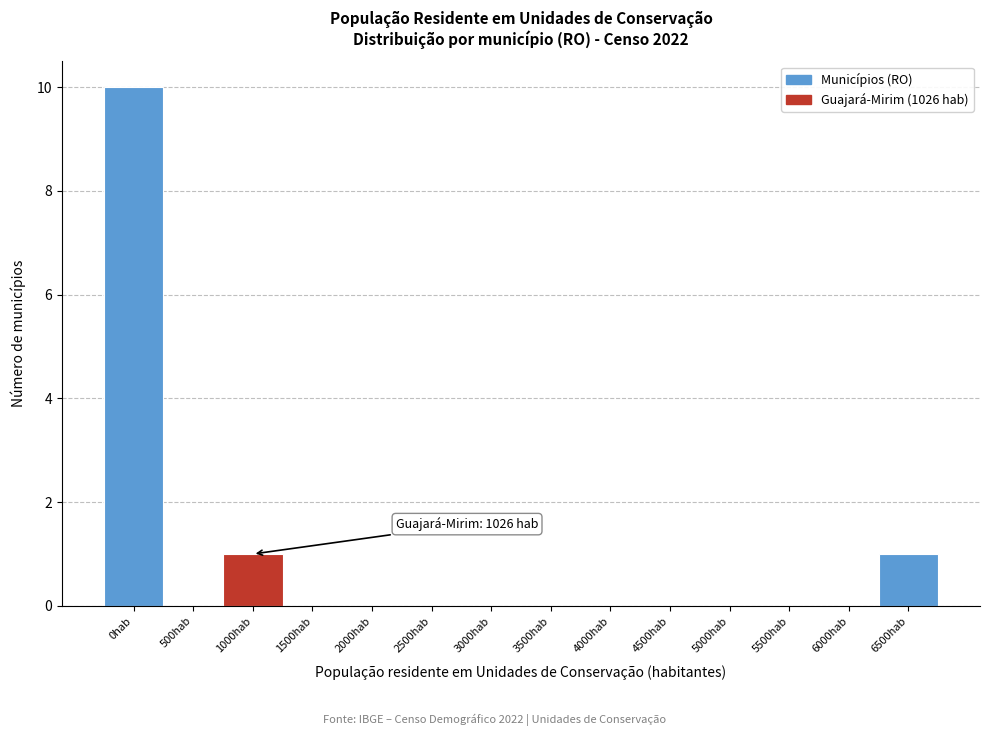

Reading left to right, what are all the values shown in this chart?

0hab=10	500hab=0	1000hab=1	1500hab=0	2000hab=0	2500hab=0	3000hab=0	3500hab=0	4000hab=0	4500hab=0	5000hab=0	5500hab=0	6000hab=0	6500hab=1